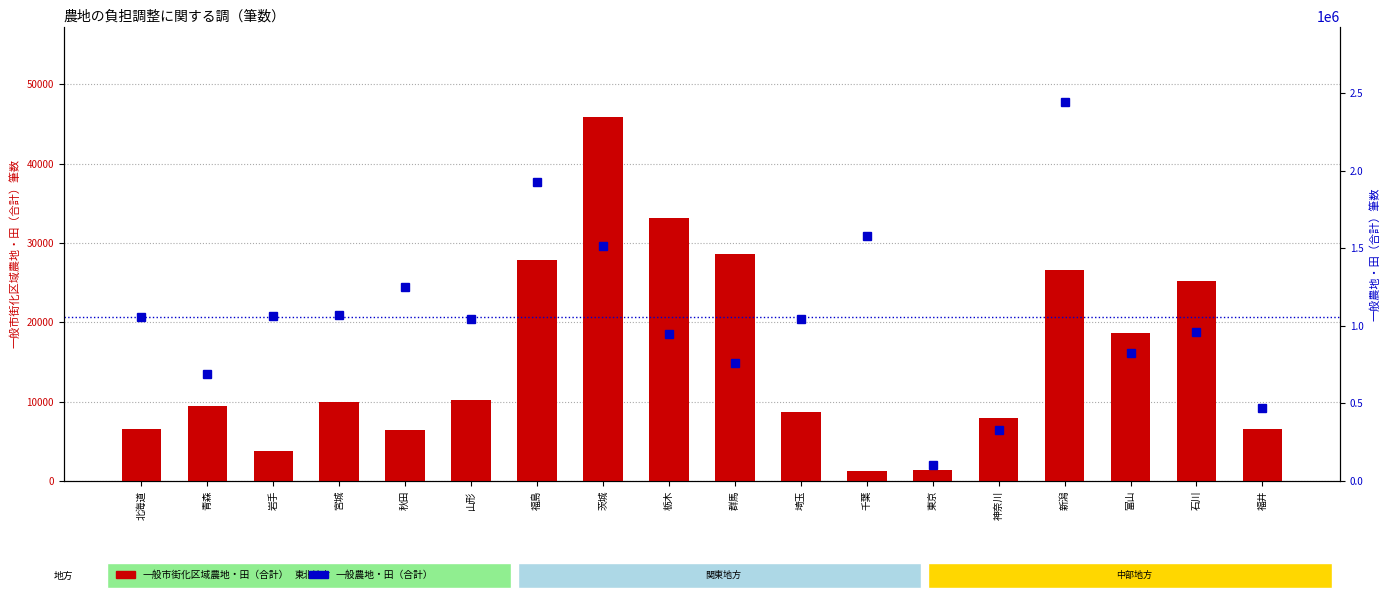

What is the value of the 一般市街化区域農地・田（合計） bar at the 7th from the left?

27843